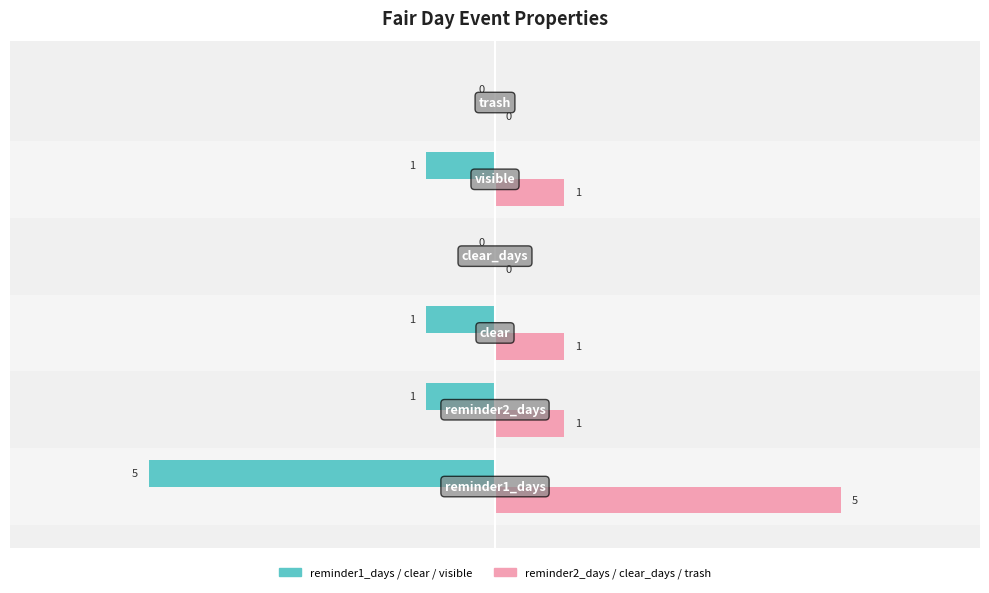

Which series has the largest total across all categories?

reminder2_days / clear_days / trash